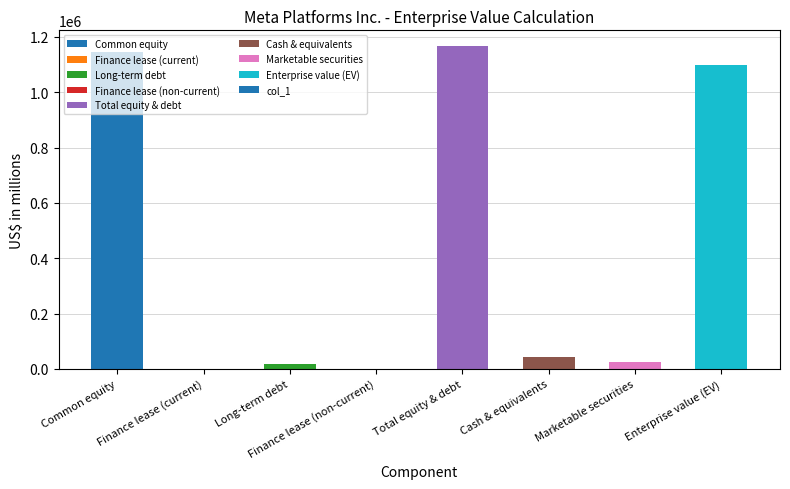

Approximately how many times larger is the value at Cash & equivalents compared to Long-term debt?

2.3